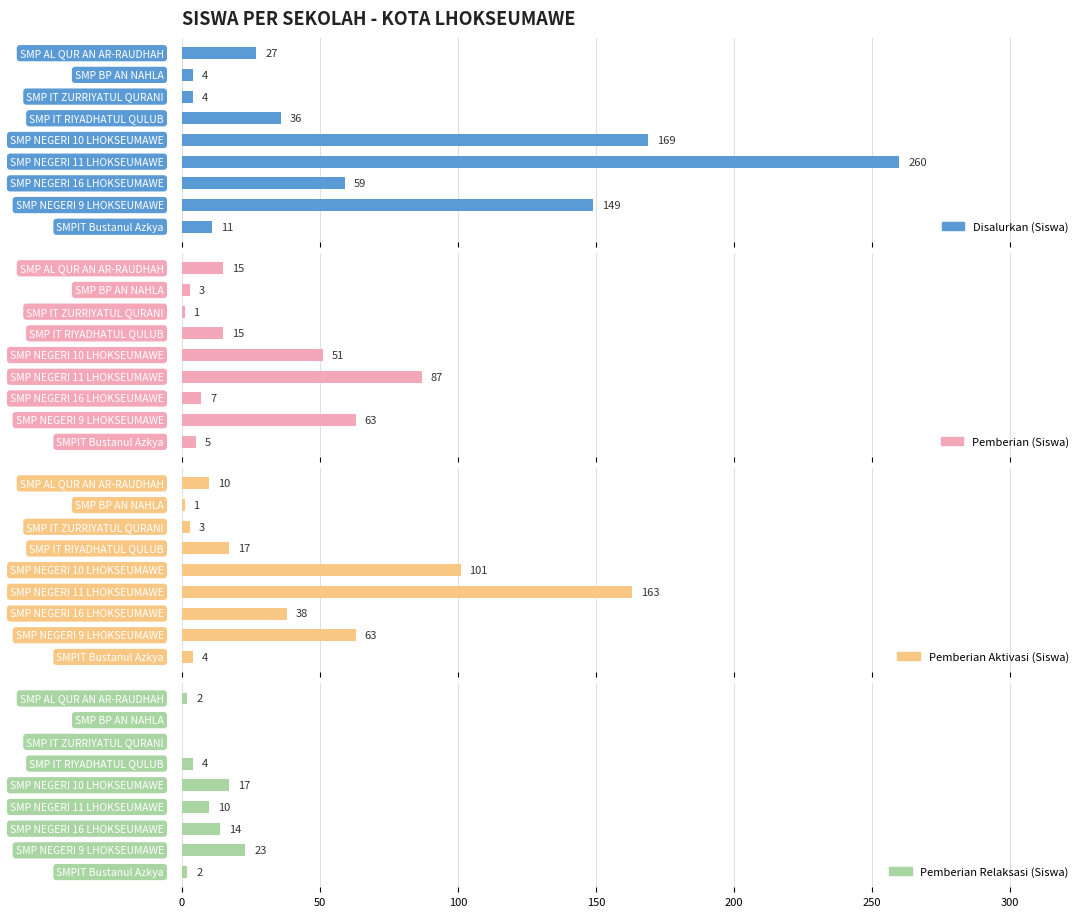

Reading right to left, what are all the values shown in this chart?

Disalurkan (Siswa): 11	149	59	260	169	36	4	4	27
Pemberian (Siswa): 5	63	7	87	51	15	1	3	15
Pemberian Aktivasi (Siswa): 4	63	38	163	101	17	3	1	10
Pemberian Relaksasi (Siswa): 2	23	14	10	17	4	0	0	2